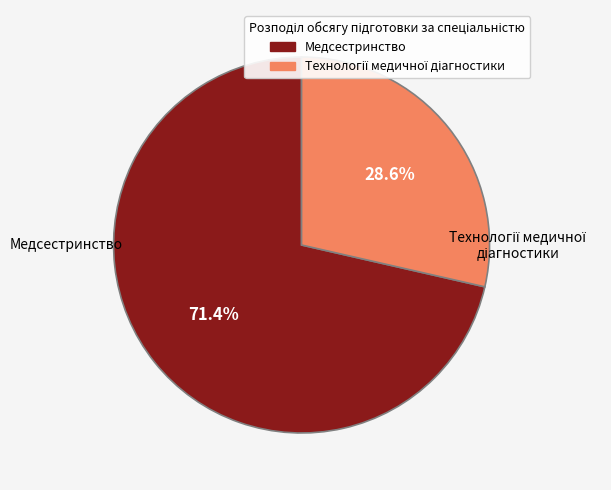

Which category has the biggest portion of the pie?

Медсестринство